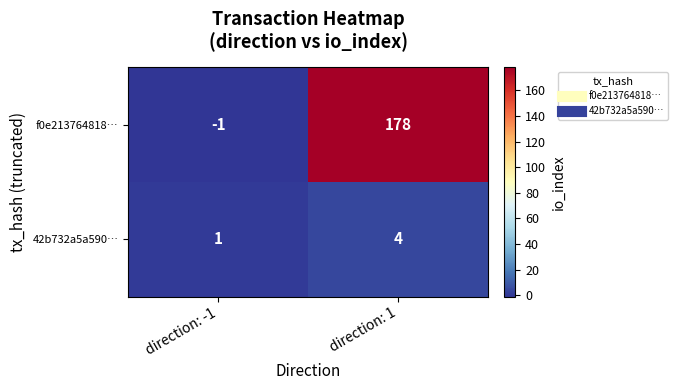

At which category is the sum across all series the highest?

direction: 1